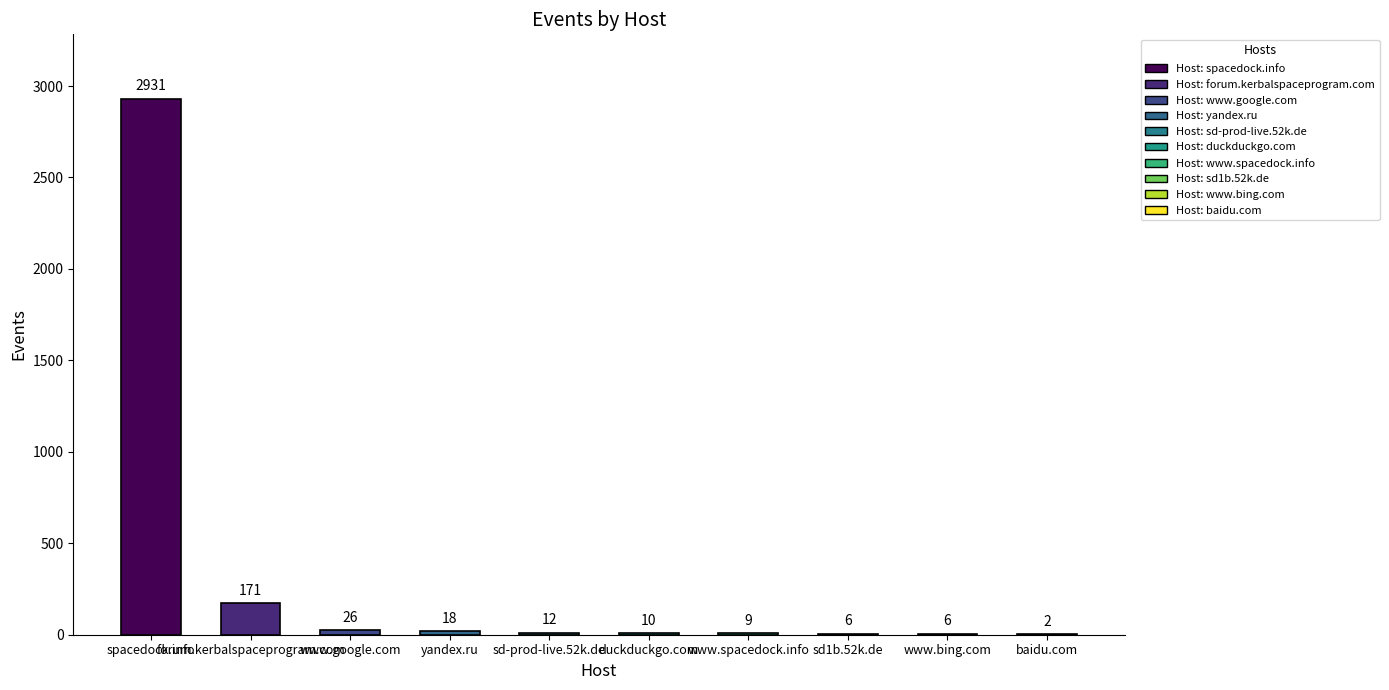

Count the number of categories in the chart.

10